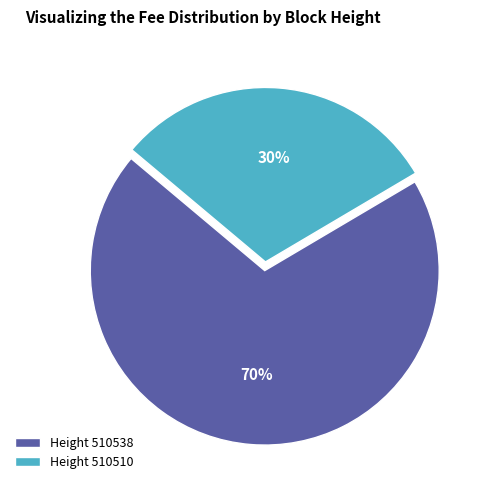

True or false: Height 510510 accounts for 38% of the total.

False